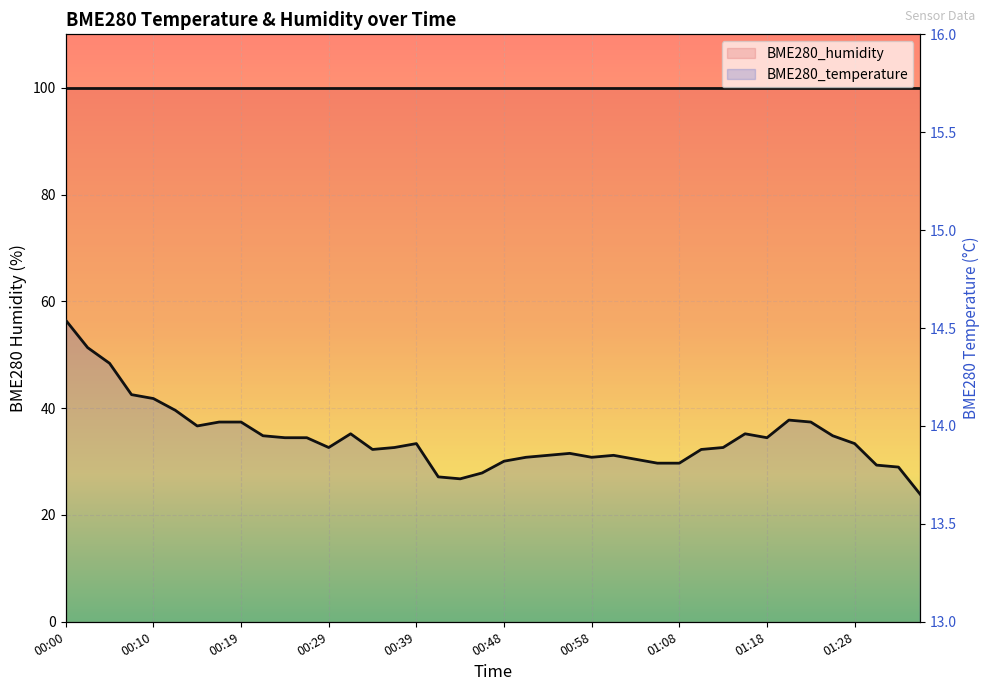

How many lines are shown in the chart?

1